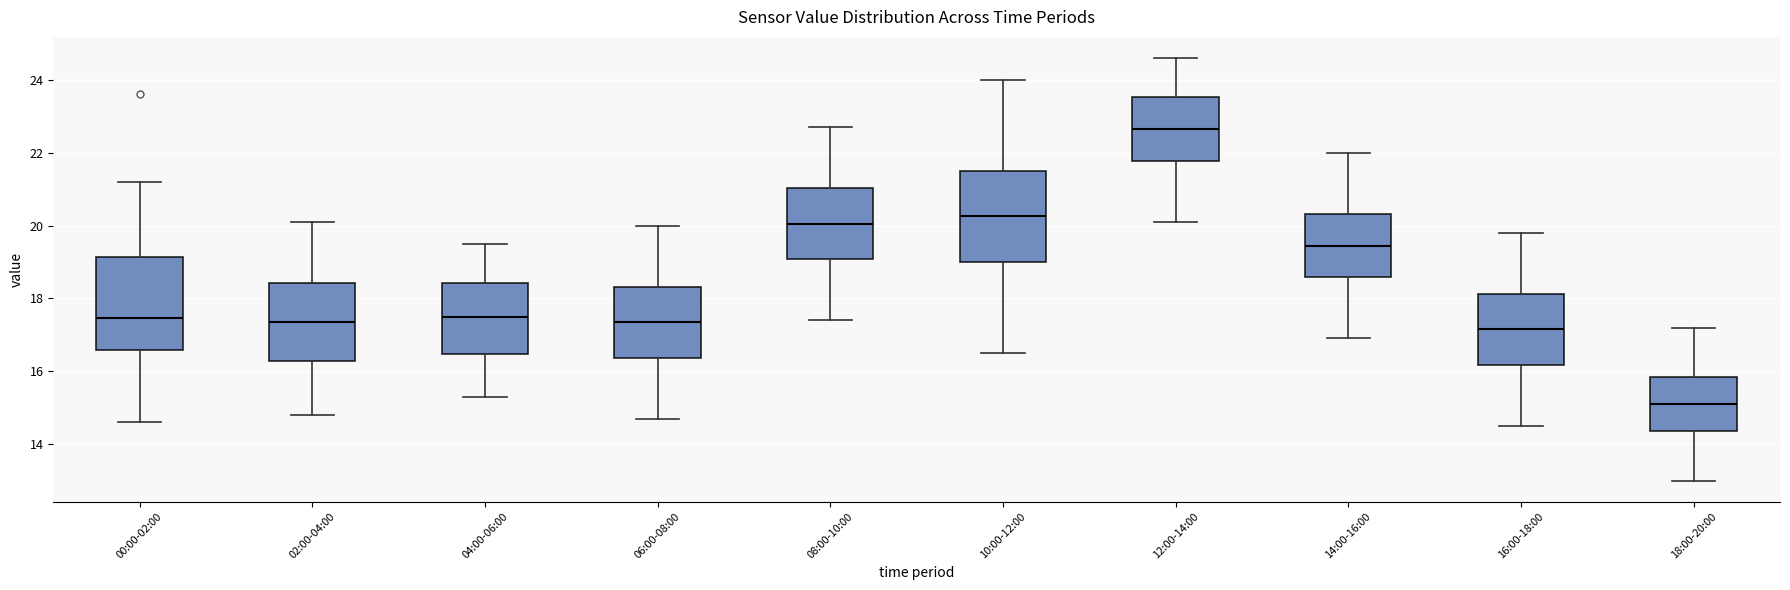

Reading left to right, read every box against the y-axis: the position of its median line, the range the box covers, and the ends of its whiskers. The values are not printed on the chart, so give them approximately, as read against the axis.

00:00-02:00: median 17.4, box 16.6 to 19.2, whiskers 14.6 to 21.2
02:00-04:00: median 17.4, box 16.2 to 18.4, whiskers 14.8 to 20.2
04:00-06:00: median 17.6, box 16.4 to 18.4, whiskers 15.4 to 19.6
06:00-08:00: median 17.4, box 16.4 to 18.4, whiskers 14.8 to 20.0
08:00-10:00: median 20.0, box 19.0 to 21.0, whiskers 17.4 to 22.8
10:00-12:00: median 20.2, box 19.0 to 21.6, whiskers 16.6 to 24.0
12:00-14:00: median 22.6, box 21.8 to 23.6, whiskers 20.2 to 24.6
14:00-16:00: median 19.4, box 18.6 to 20.4, whiskers 17.0 to 22.0
16:00-18:00: median 17.2, box 16.2 to 18.2, whiskers 14.6 to 19.8
18:00-20:00: median 15.2, box 14.4 to 15.8, whiskers 13.0 to 17.2